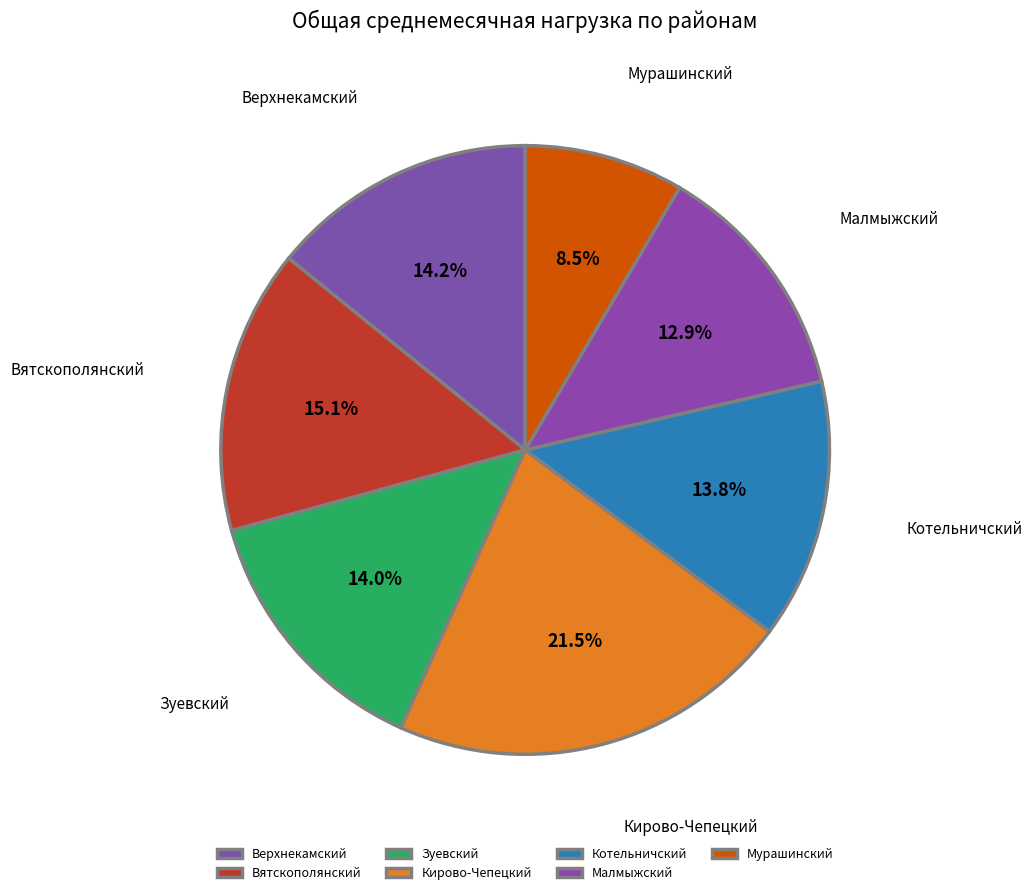

What is the largest slice in the pie chart?

Кирово-Чепецкий